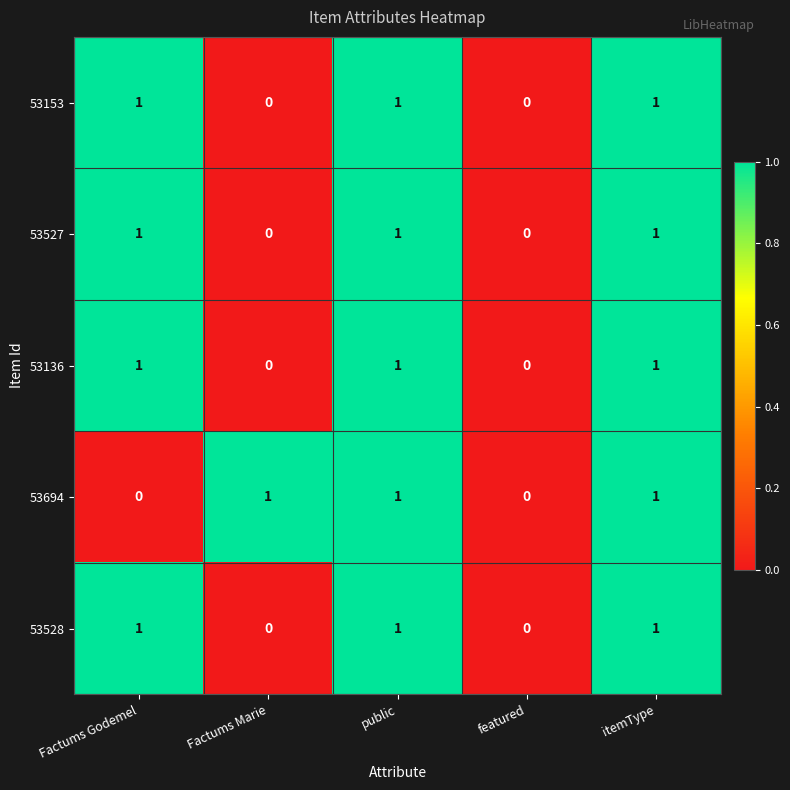

The value of 53528 at Factums Marie is 0. True or false?

True